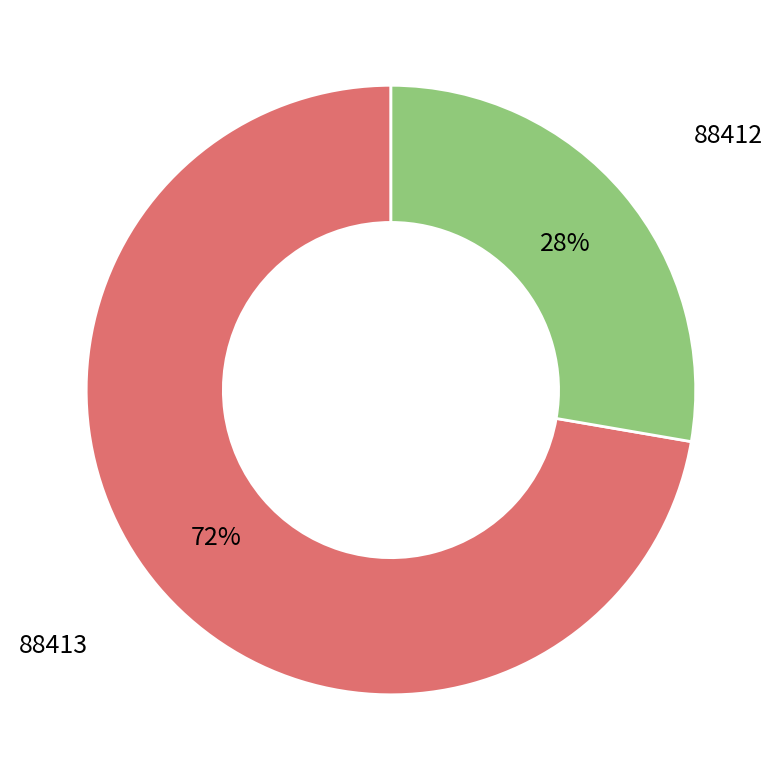

Is there a majority slice in this chart?

Yes